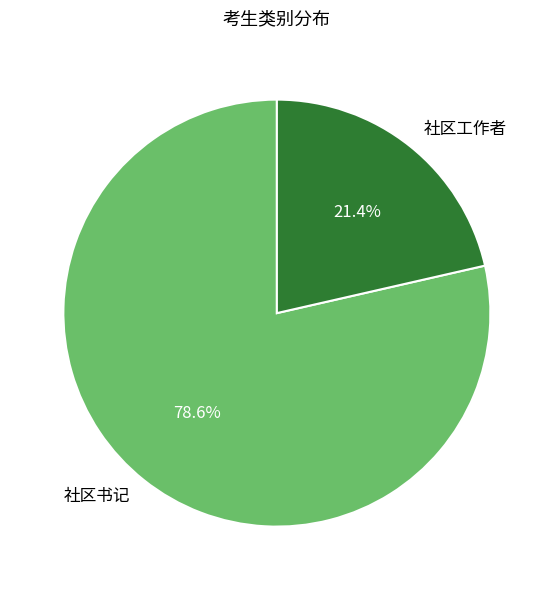

Between 社区书记 and 社区工作者, which is larger?

社区书记